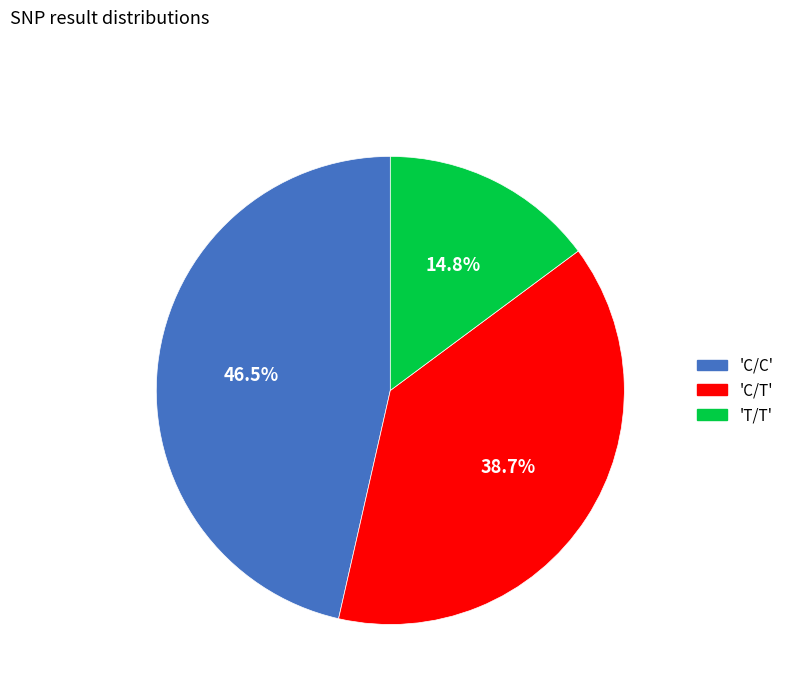

Is there any slice that represents more than half of the pie?

No